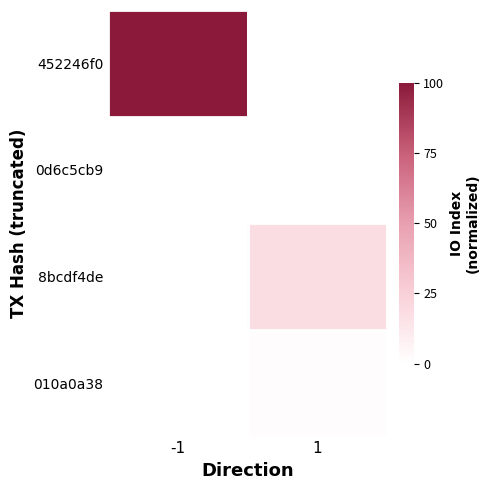

List the series in order of their peak value, highest first.

452246f0, 8bcdf4de, 010a0a38, 0d6c5cb9